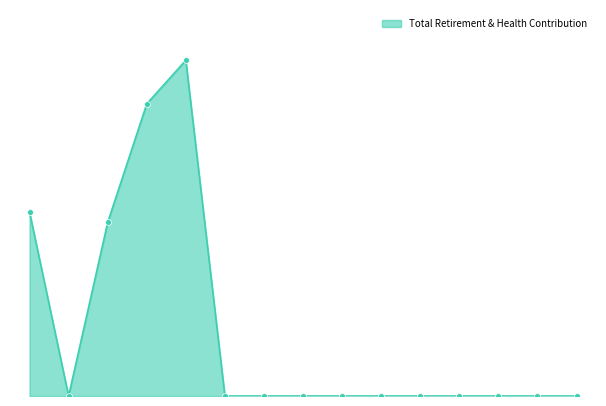

How many lines are shown in the chart?

1